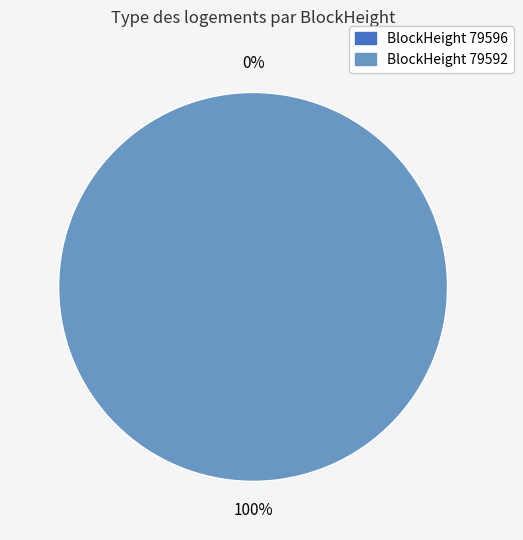

To the nearest percent, what is the difference between the 79592 and 79596 slice percentages?

100%